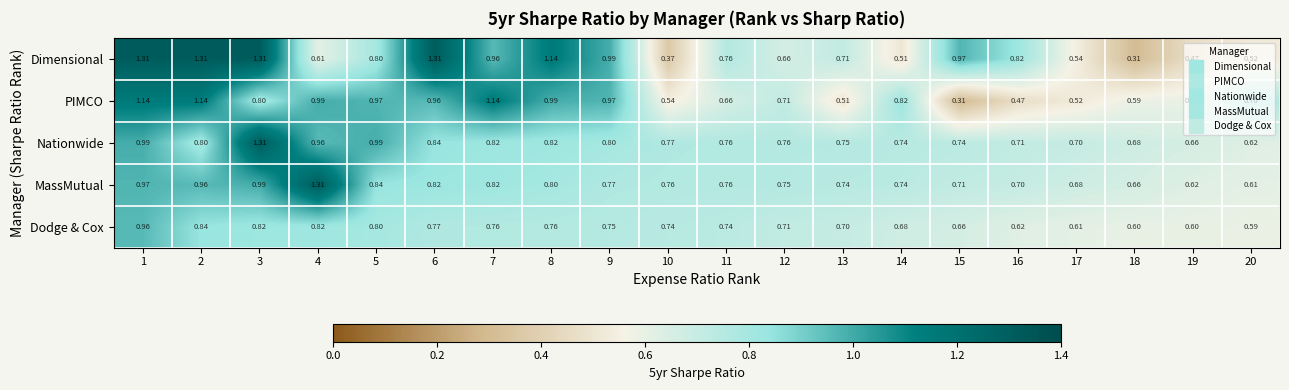

Between 7 and 8, which series saw the biggest shift?

Dimensional